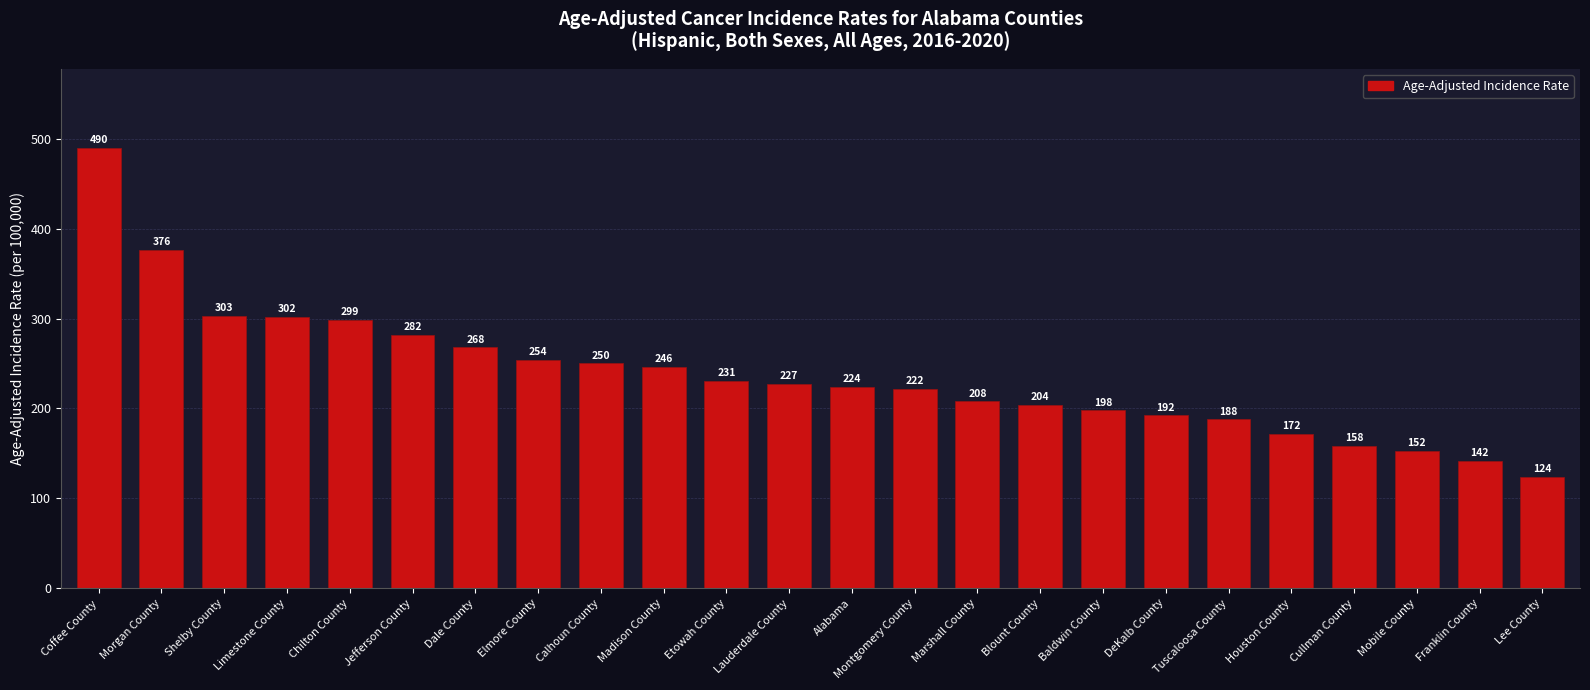

What is the maximum value shown in the chart?

489.6